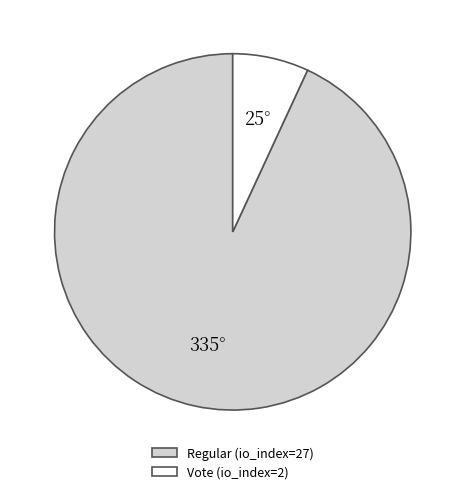

True or false: Vote (io_index=2) accounts for 15% of the total.

False